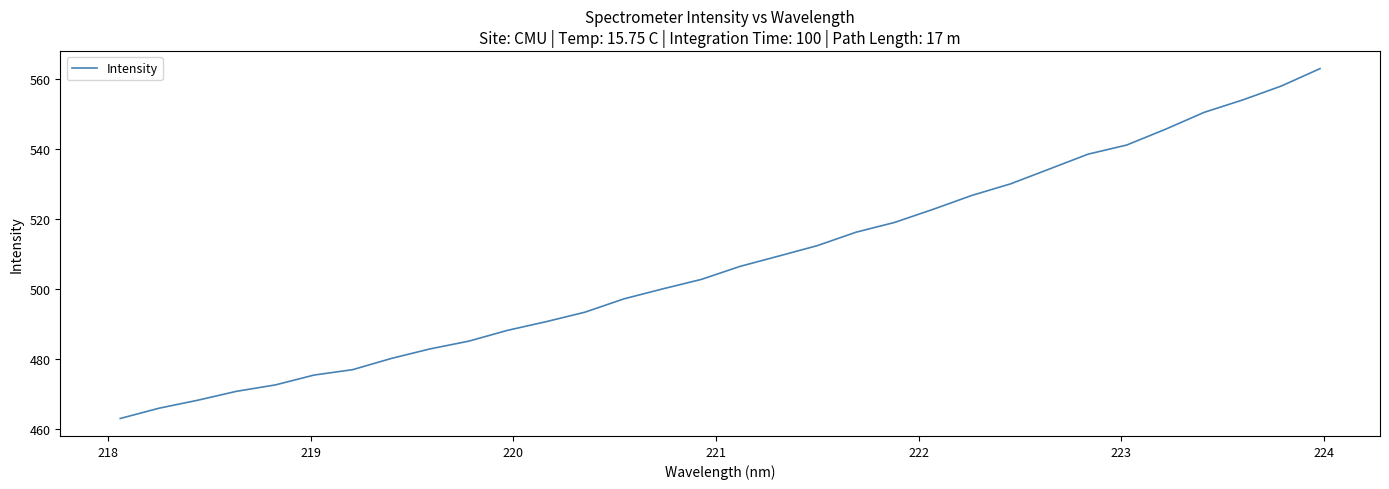

What is the difference between the maximum and minimum values?

100.0